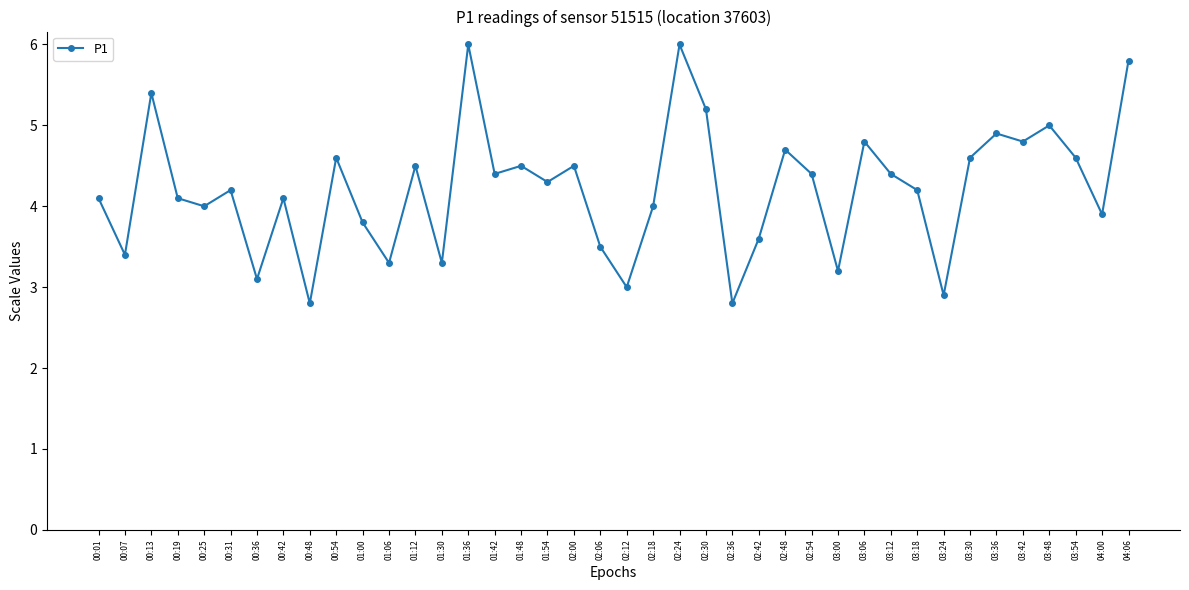

How many distinct data groups are displayed?

1